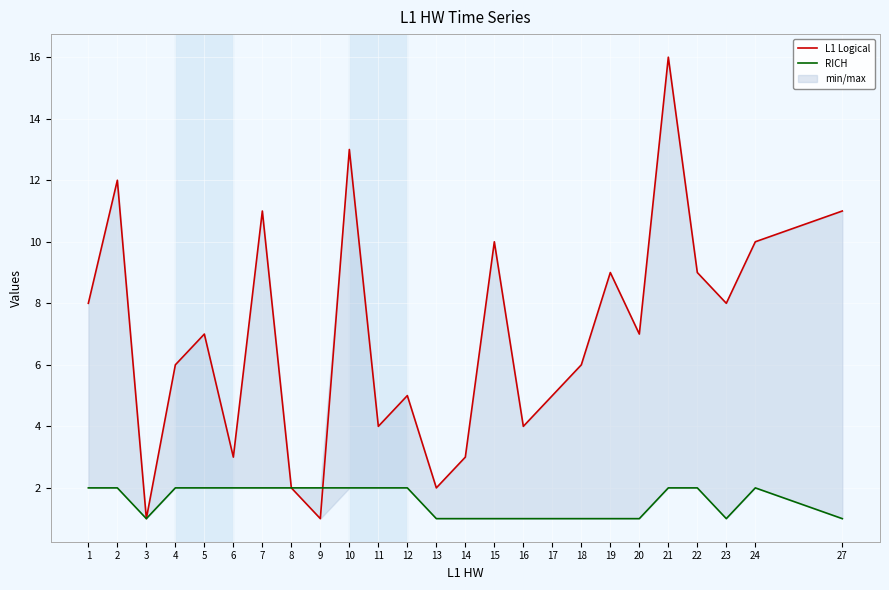

Reading left to right, list all the values displayed in this chart.

L1 Logical: 1=8	2=12	3=1	4=6	5=7	6=3	7=11	8=2	9=1	10=13	11=4	12=5	13=2	14=3	15=10	16=4	17=5	18=6	19=9	20=7	21=16	22=9	23=8	24=10	27=11
RICH: 1=2	2=2	3=1	4=2	5=2	6=2	7=2	8=2	9=2	10=2	11=2	12=2	13=1	14=1	15=1	16=1	17=1	18=1	19=1	20=1	21=2	22=2	23=1	24=2	27=1